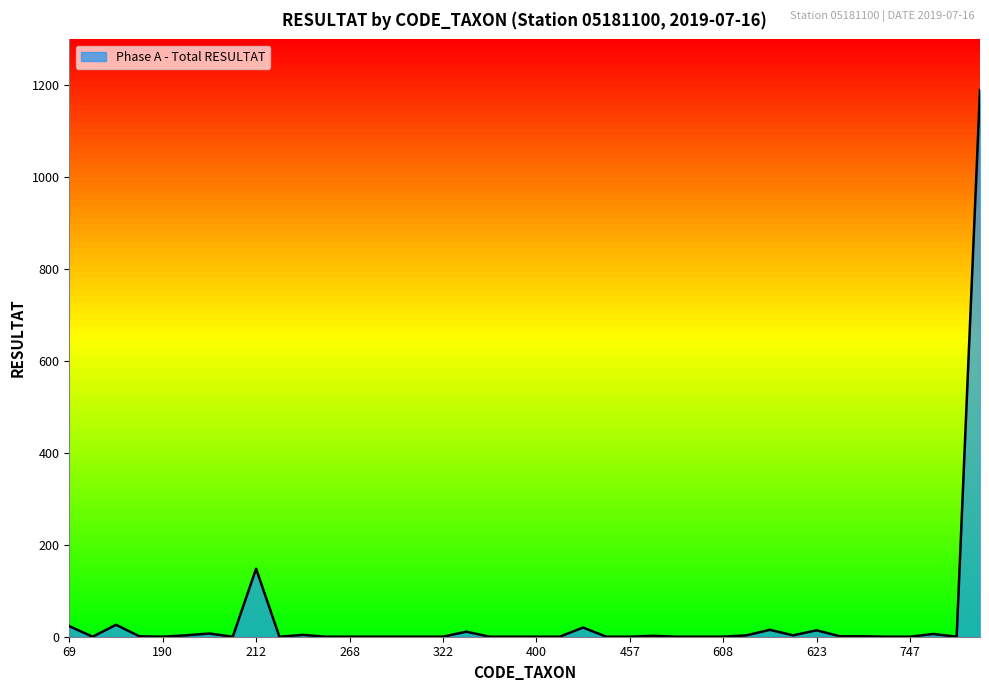

What is the difference between the maximum and minimum values?

1190